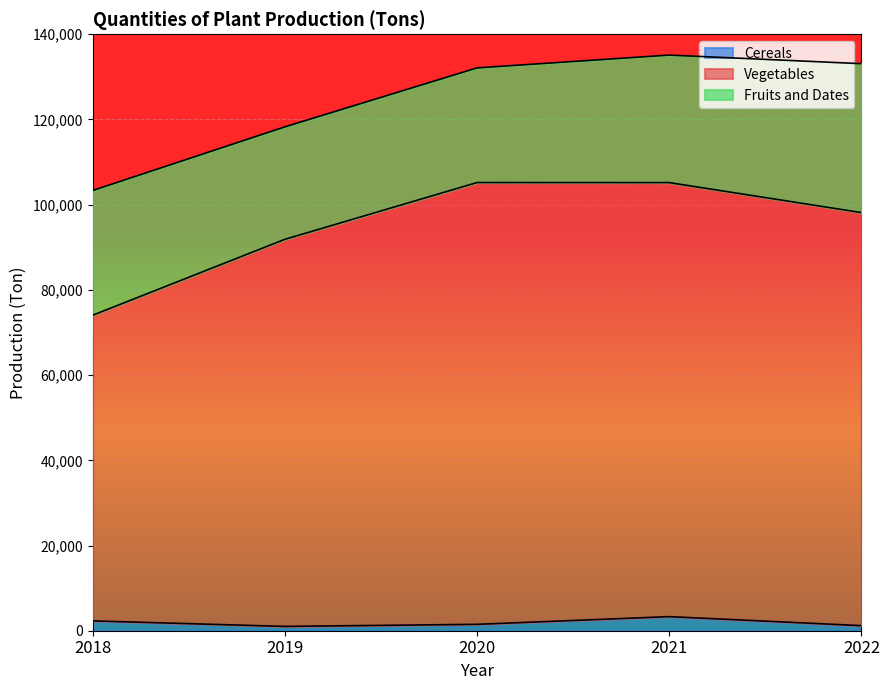

What is the highest value of the Cereals series?

3306.0